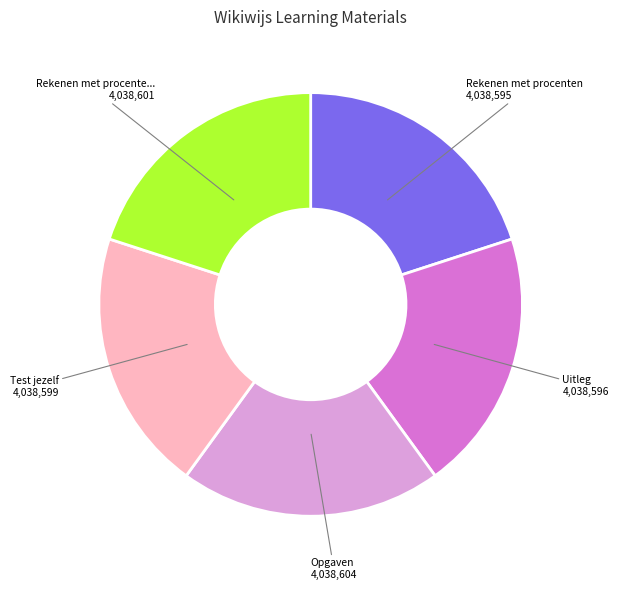

Does any single category account for the majority?

No